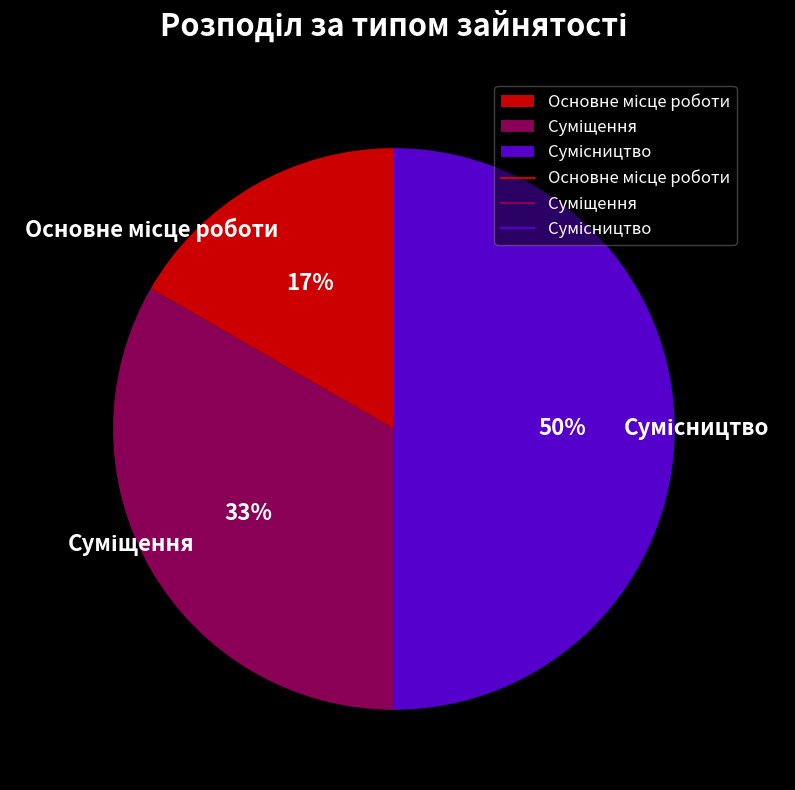

Count the number of slices in the pie.

3